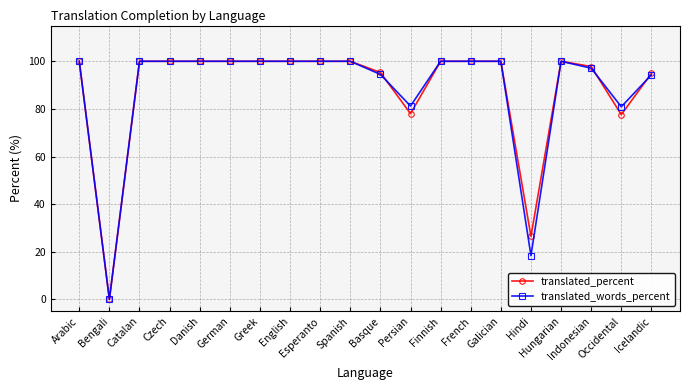

What is the value of the translated_percent point at the 3rd from the left?

100.0